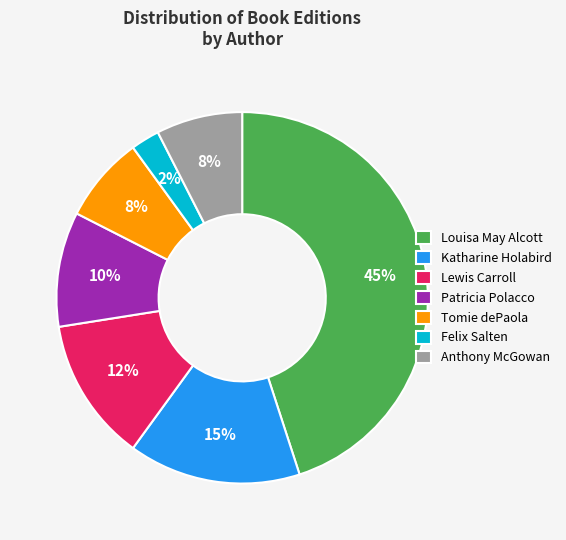

Which slice is the largest?

Louisa May Alcott